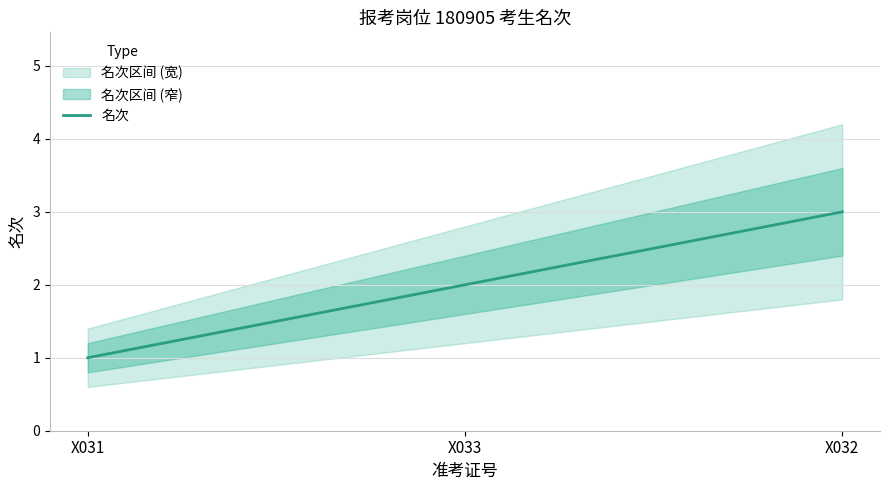

What is the label of the 1st point from the right?

X032